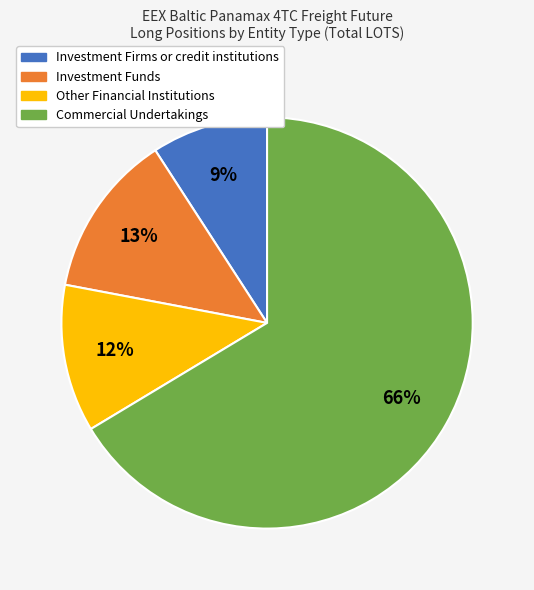

Rank the categories by value from lowest to highest.

Investment Firms or credit institutions, Other Financial Institutions, Investment Funds, Commercial Undertakings